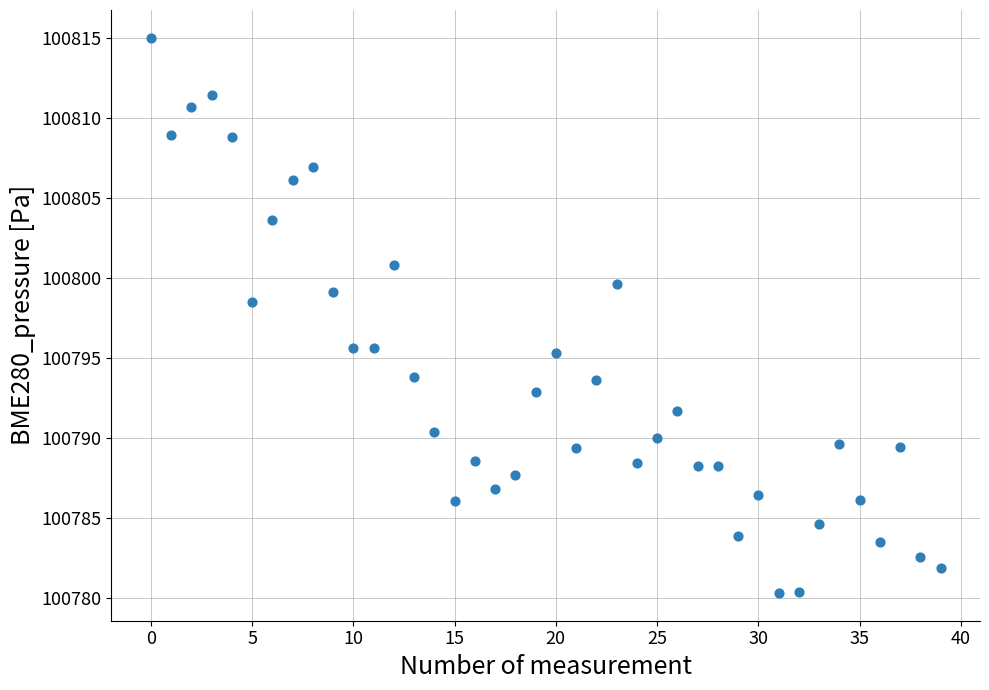

What is the range of Y values (max minus min)?

34.7